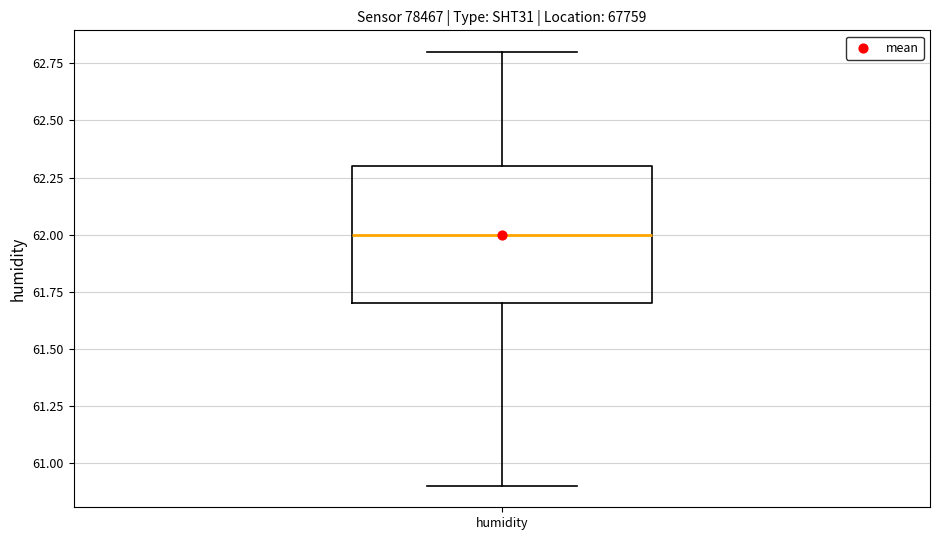

Read this box plot against the y-axis: the position of the median line, the range covered by the box, and the ends of both whiskers. The values are not printed on the chart, so give them approximately, as read against the axis.

median 62.0, box 61.7 to 62.3, whiskers 60.9 to 62.8